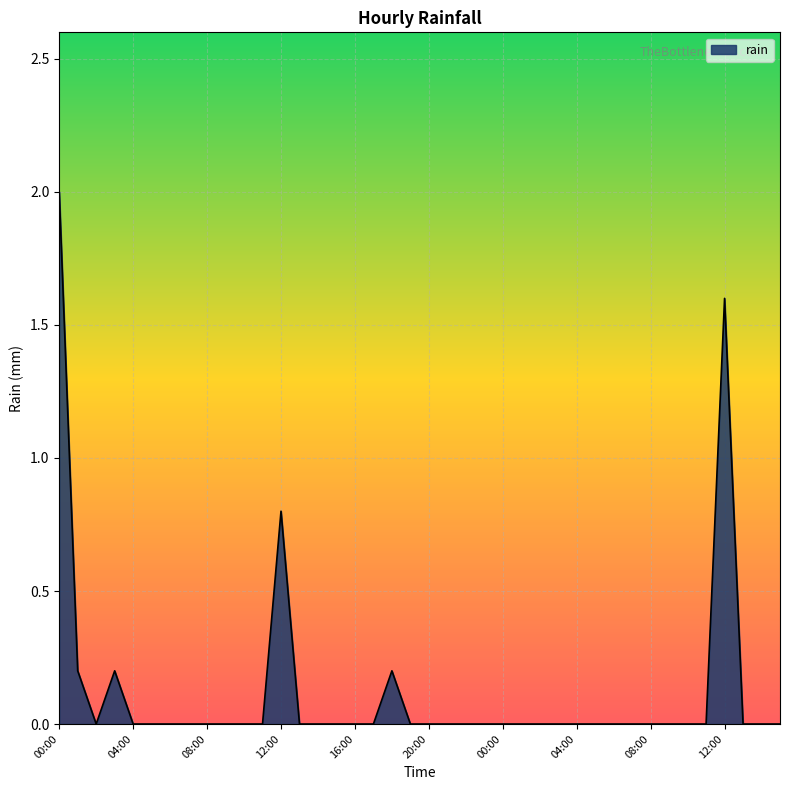

What is the greatest value displayed?

2.0